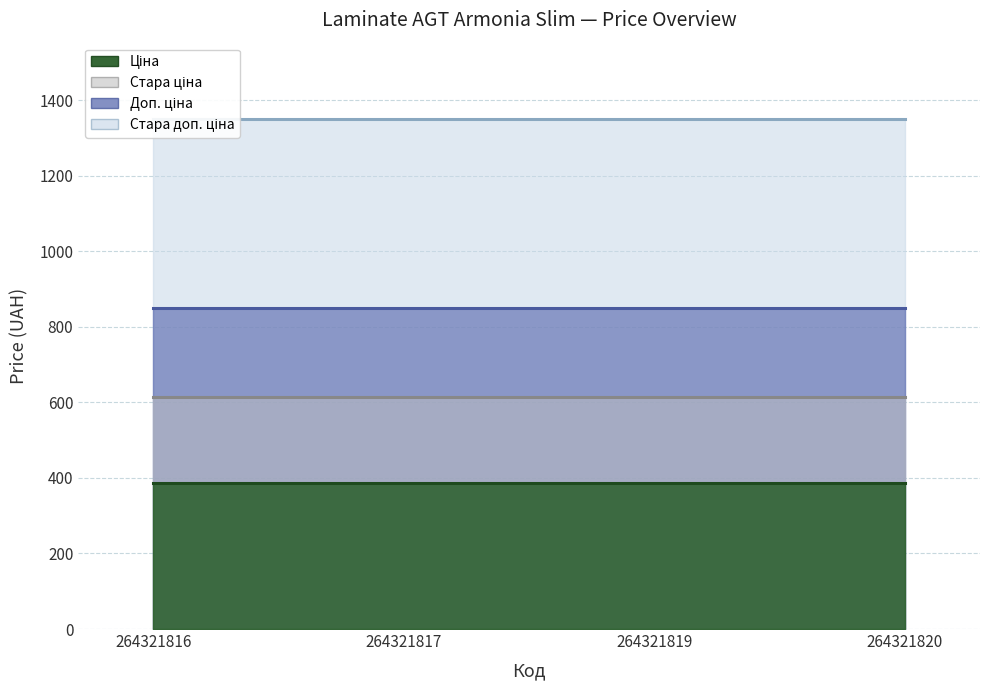

Rank the series at 264321819 from highest to lowest value.

Стара доп. ціна, Доп. ціна, Стара ціна, Ціна